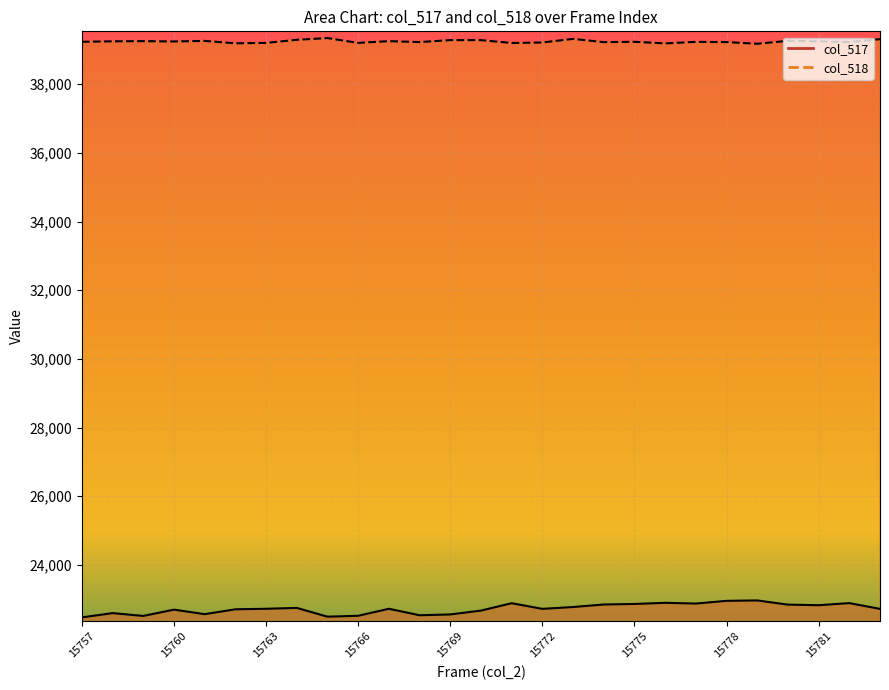

How many interior local peaks does the col_518 series have?

8